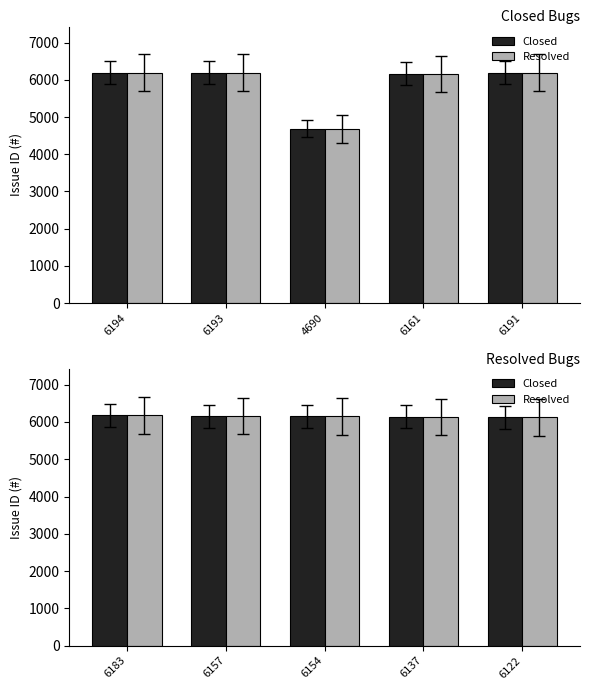

The Closed series shows 6137 at 6137. True or false?

True